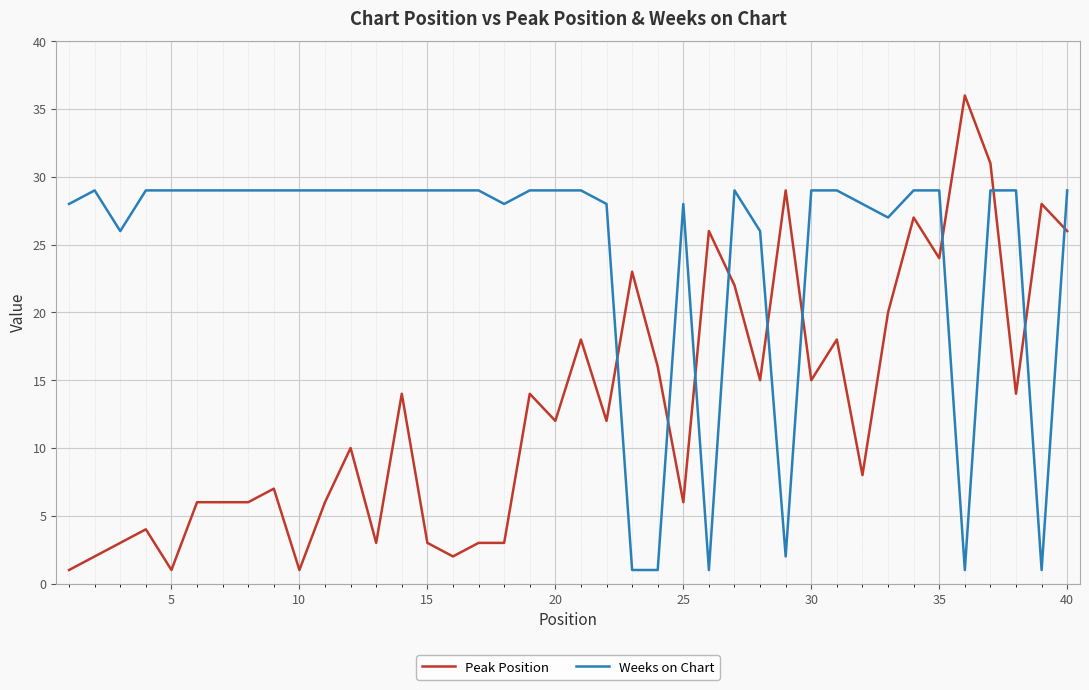

True or false: Peak Position and Weeks on Chart intersect in this chart.

True